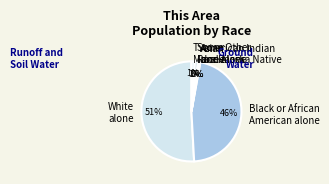

Combined, do Two or More Races and Some Other Race alone account for over 50%?

No